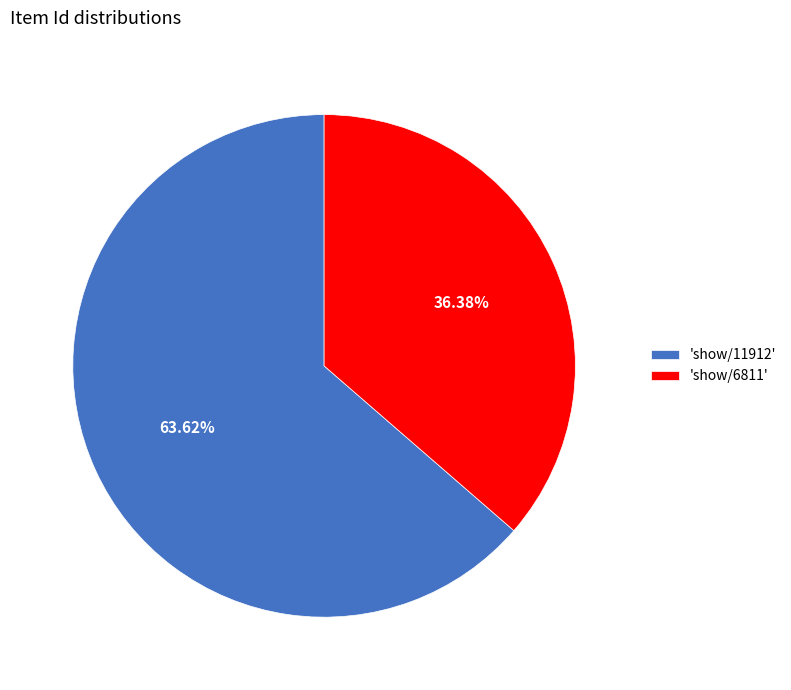

How many slices are in this pie chart?

2